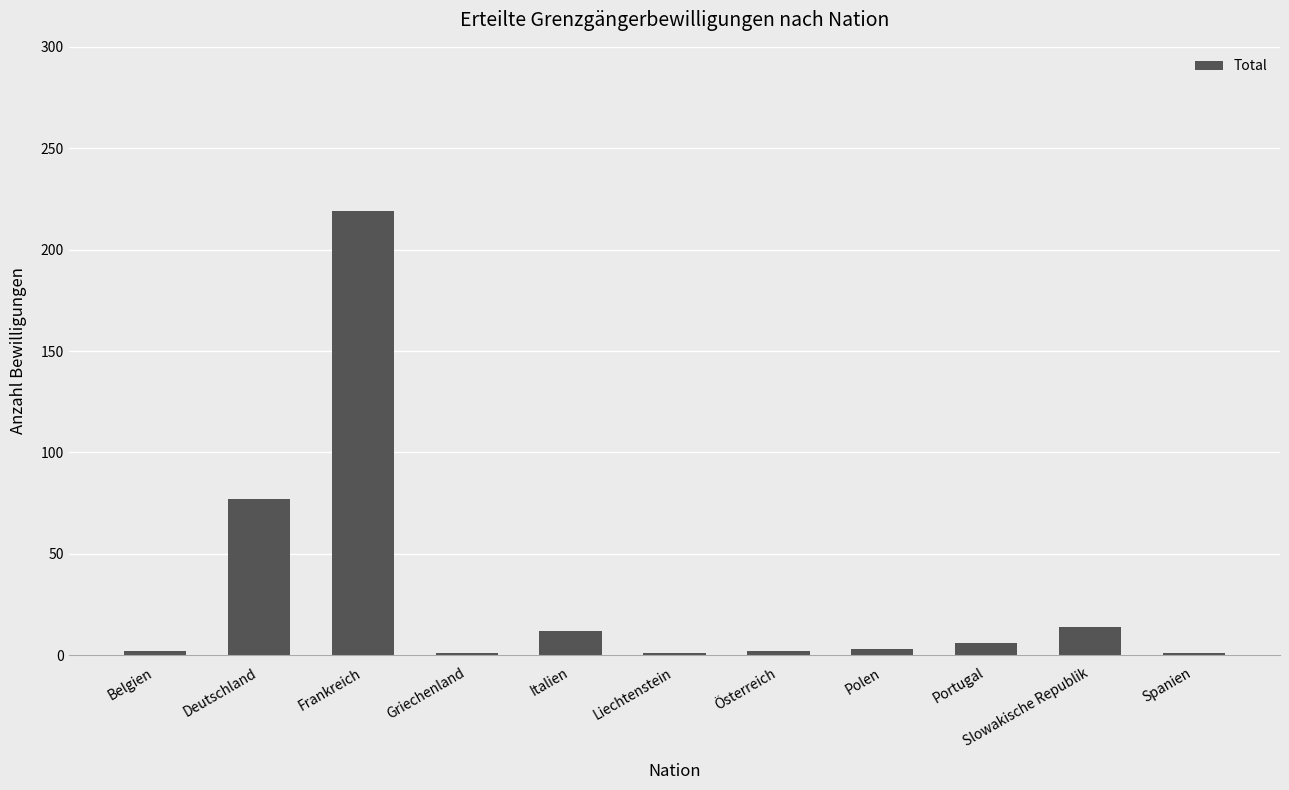

How many bars are there in total?

11